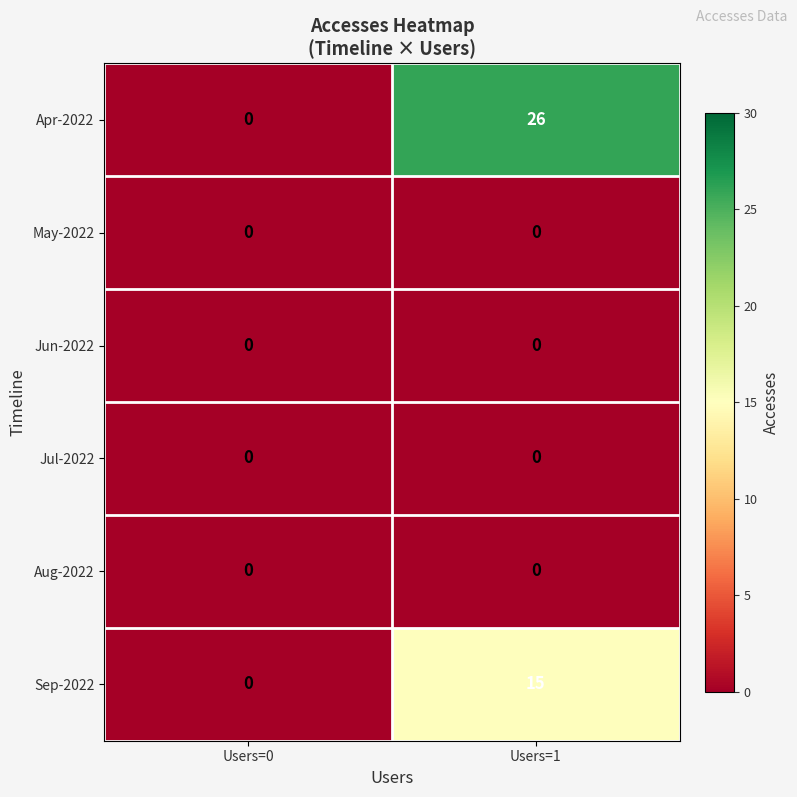

What is the sum of all Sep-2022 values?

15